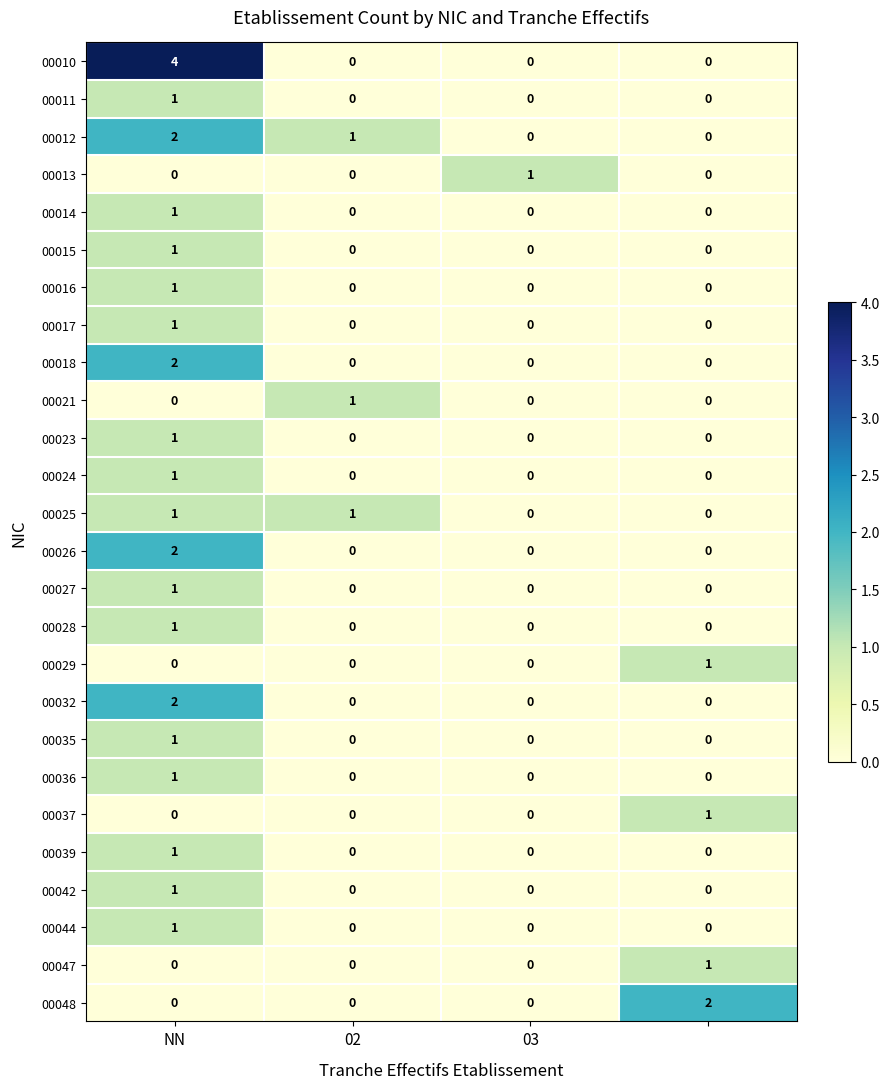

Which series has the largest range (max minus min)?

00010